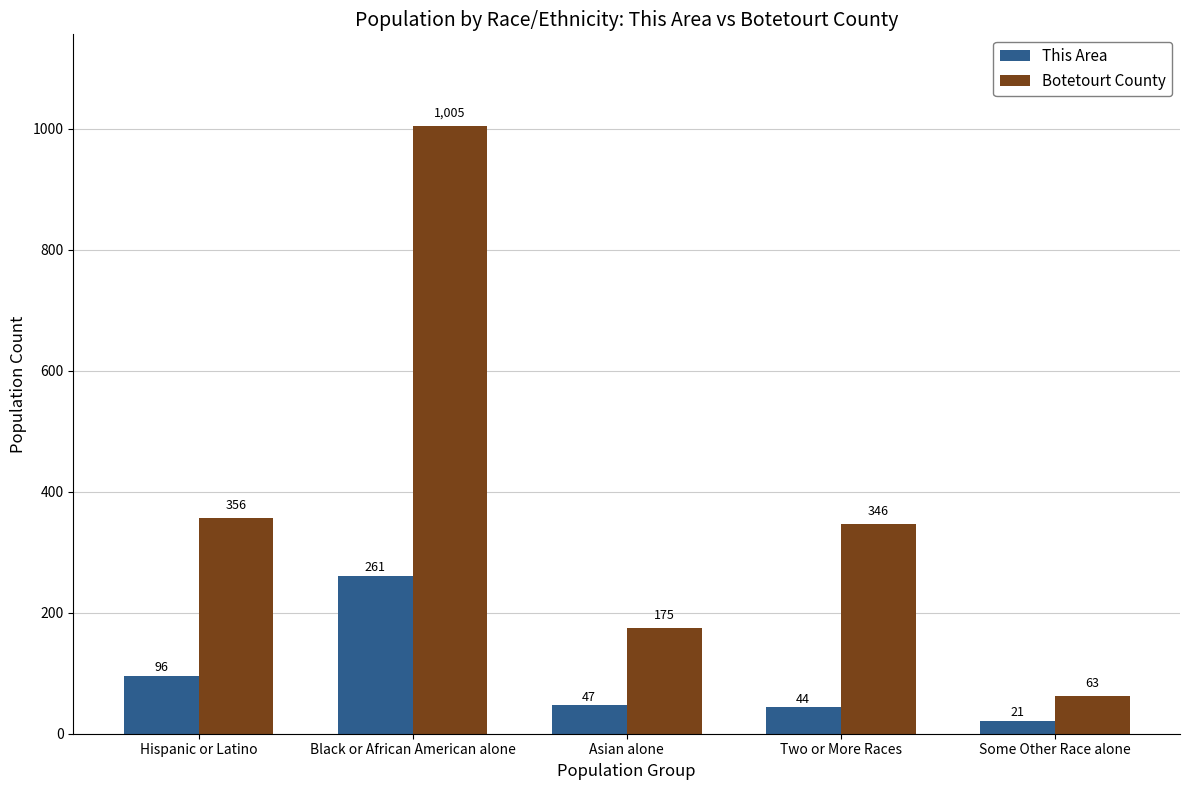

What is the sum of all This Area values?

469